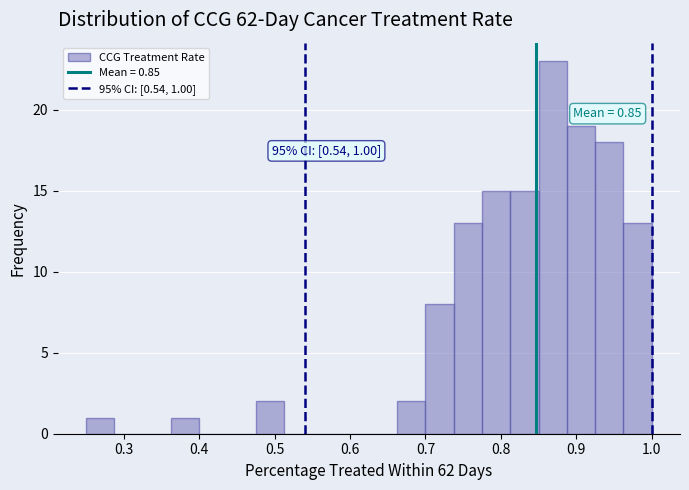

Read against the x-axis, roughly where is the centre of the tallest bar?

0.87